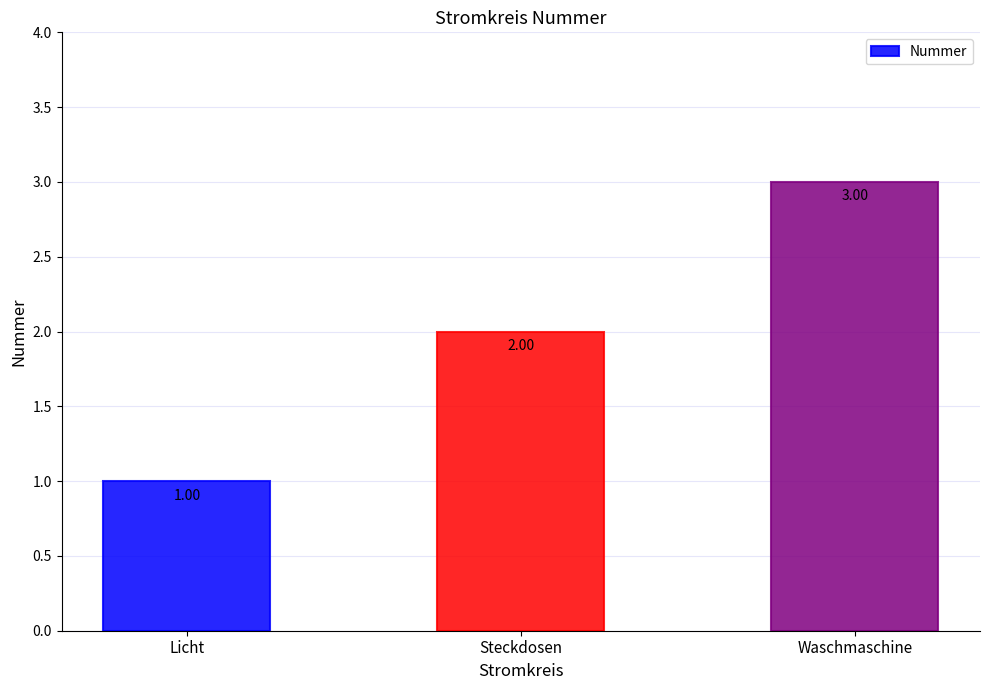

What is the sum of all values?

6